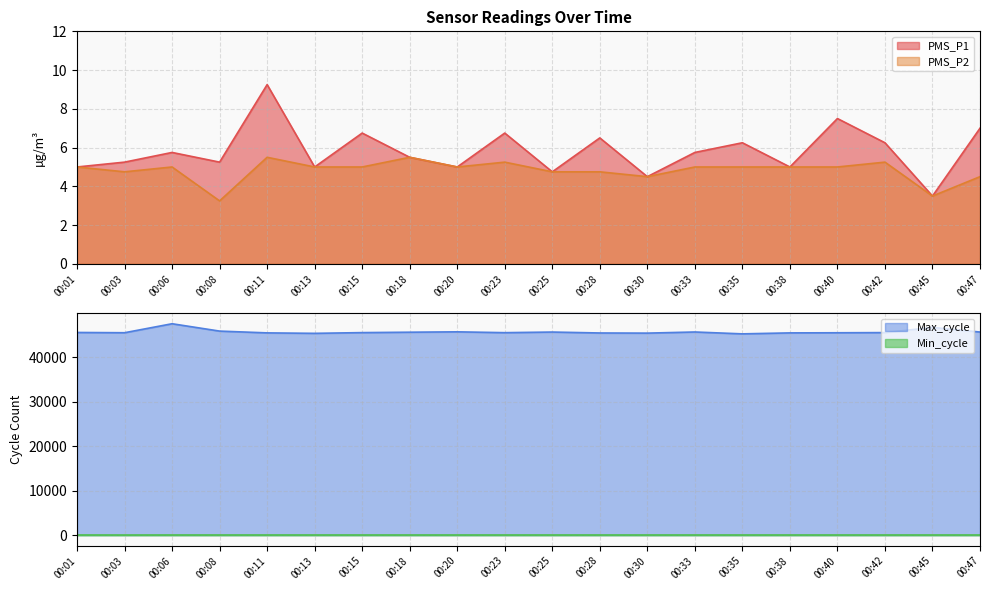

Does the chart have visible grid lines?

Yes